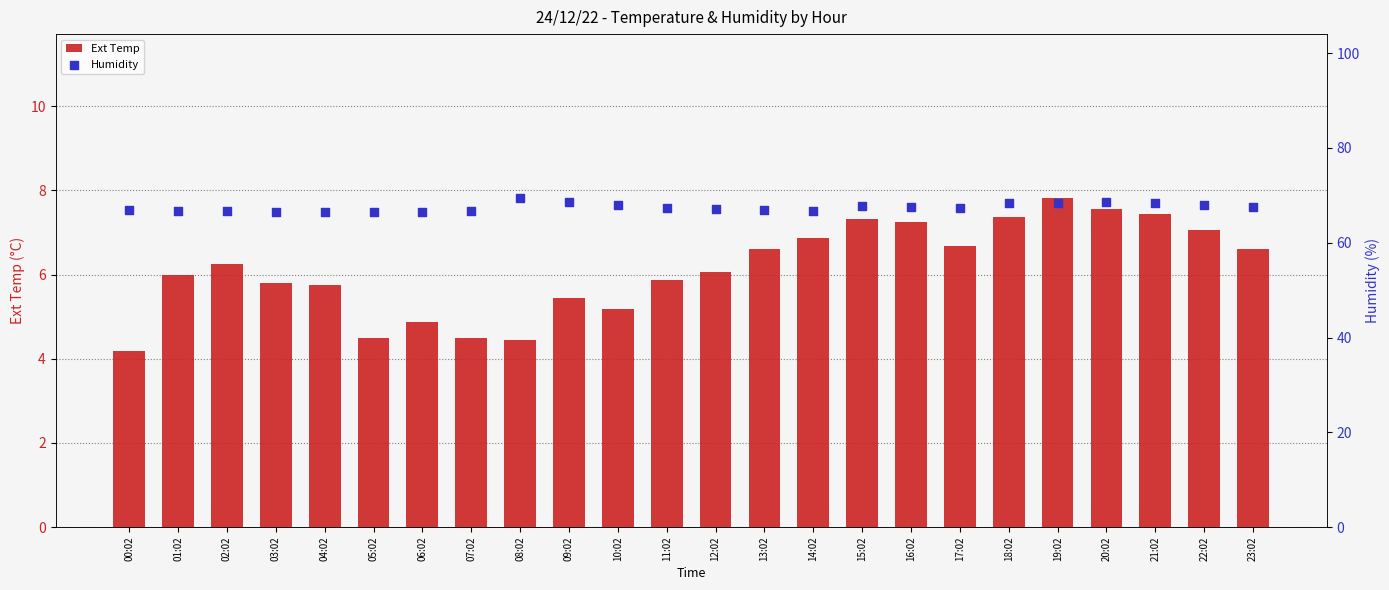

Which series has the largest total across all categories?

Humidity